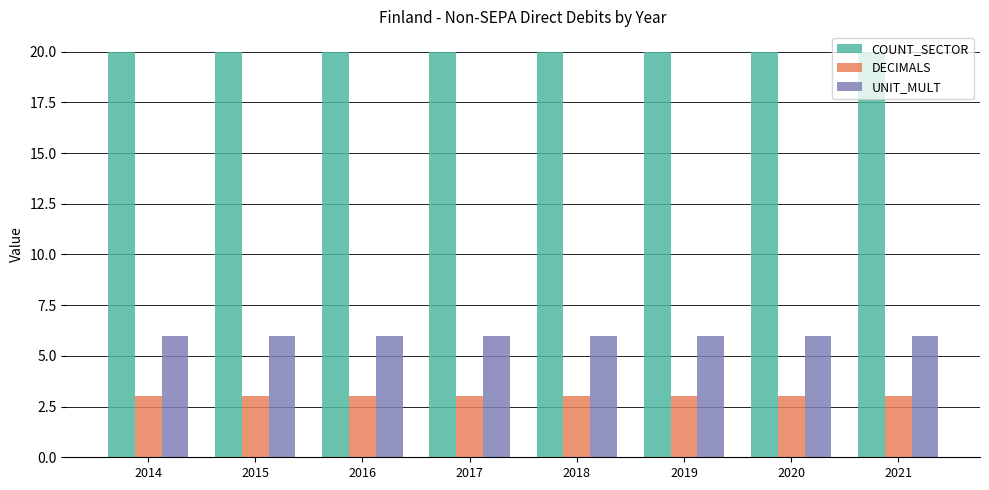

How many groups of bars are there?

8